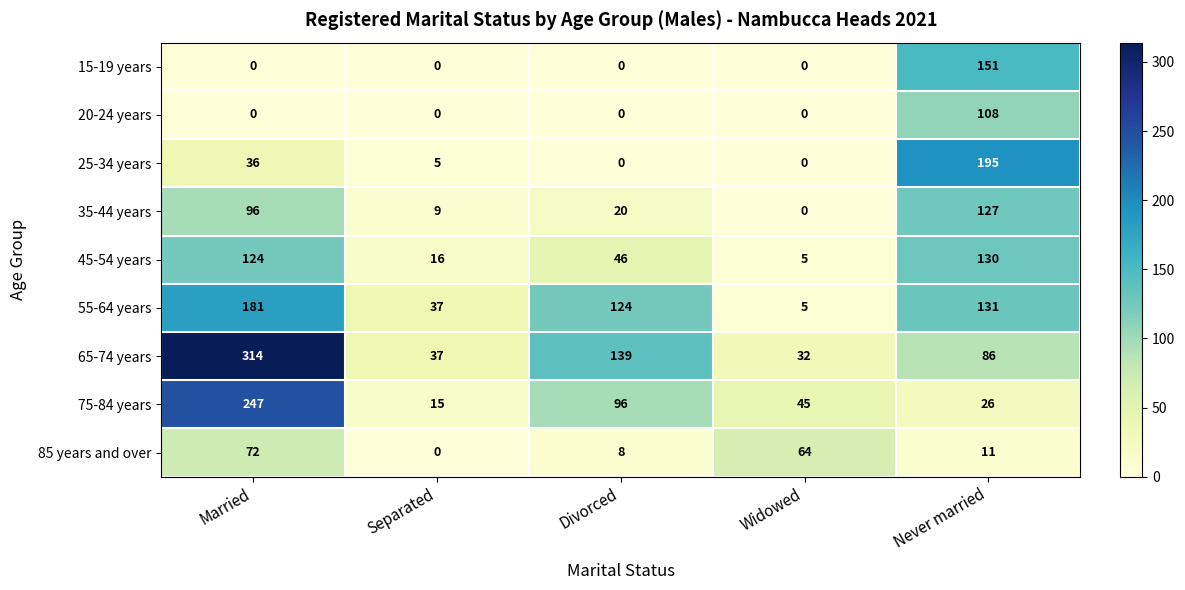

Between Widowed and Never married, which series saw the biggest shift?

25-34 years